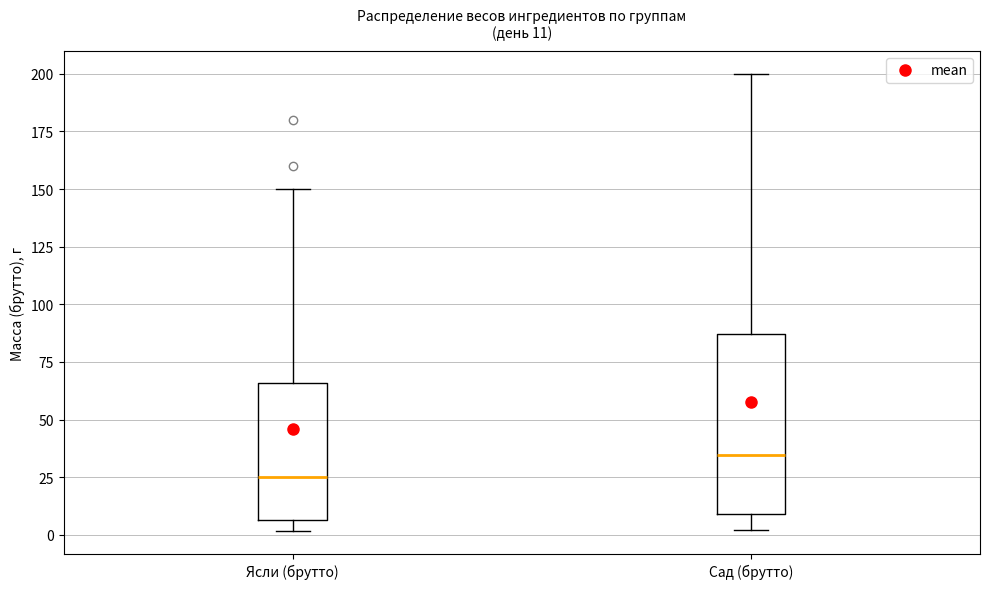

Comparing the boxes themselves (not the whiskers), which one is the tallest?

Сад (брутто)